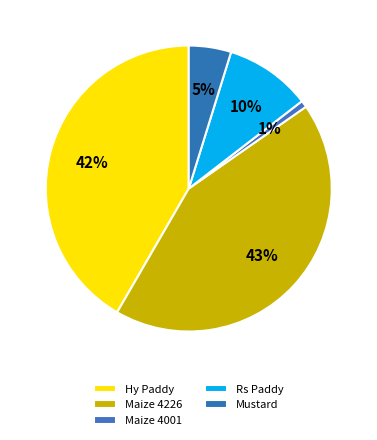

What is the smallest slice in the pie chart?

Maize 4001